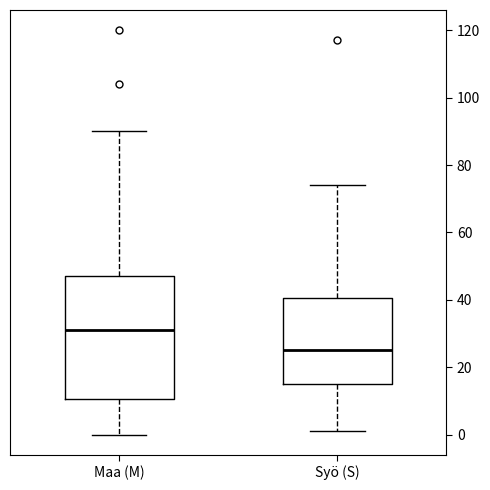

Which box's median line is the lowest?

Syö (S)